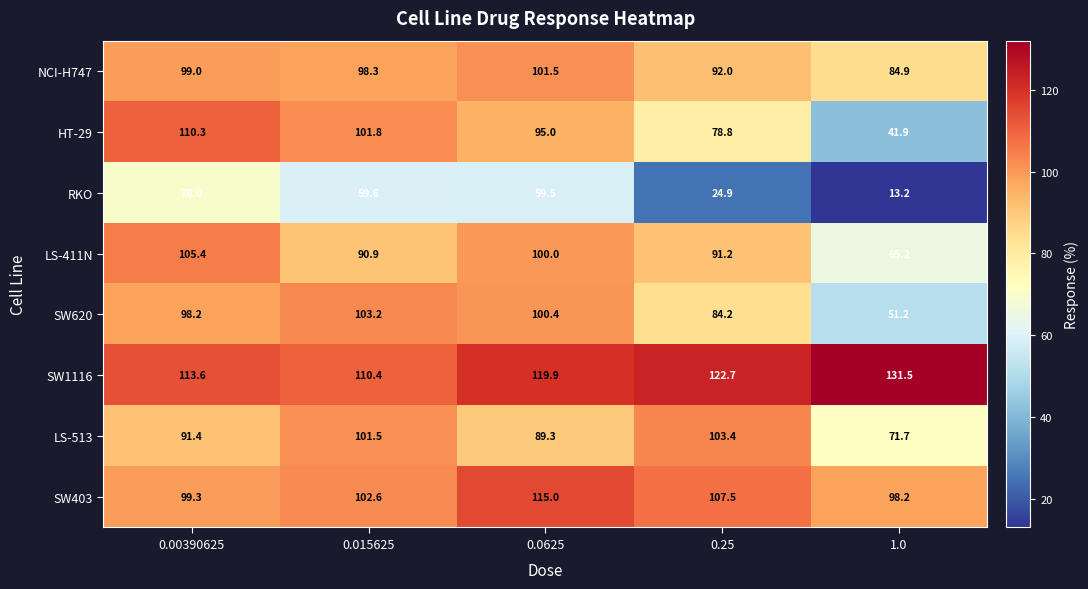

The LS-513 series shows 175.5 at 0.25. True or false?

False